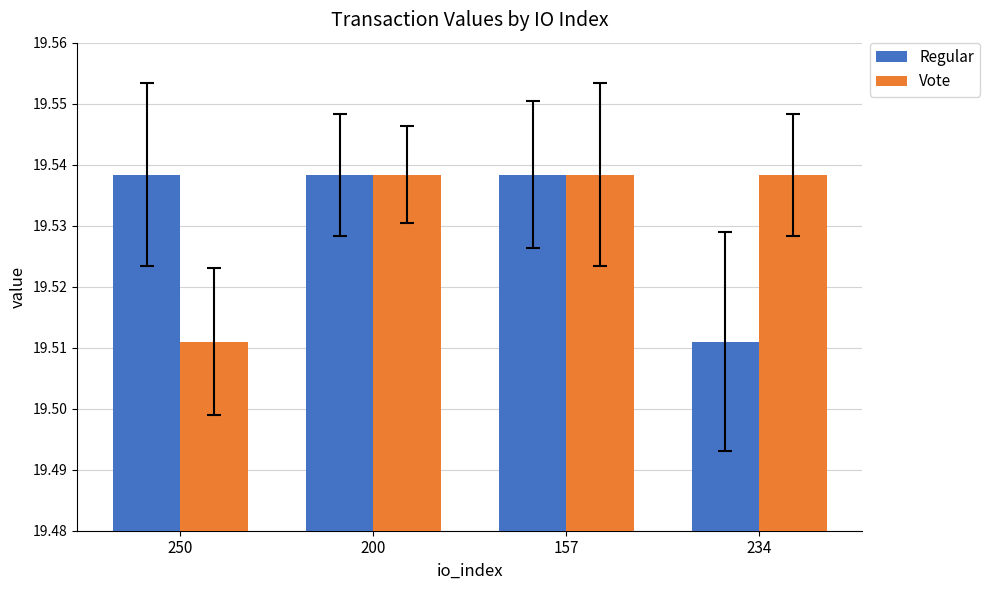

At which label is Regular closest to 19?

234